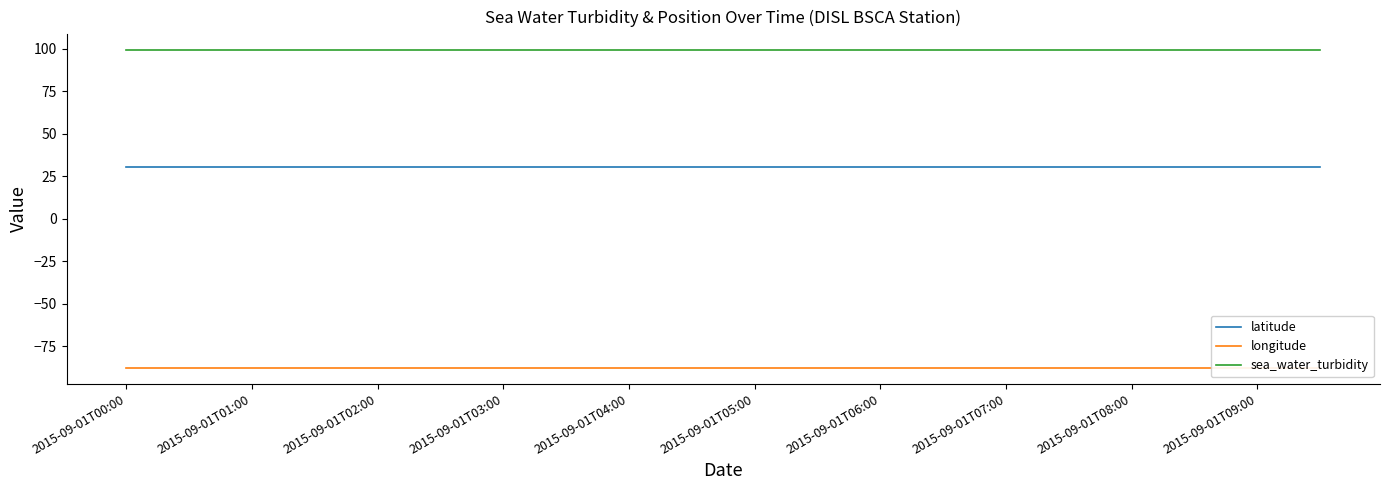

Which category has the highest value across all series?

2015-09-01T00:00